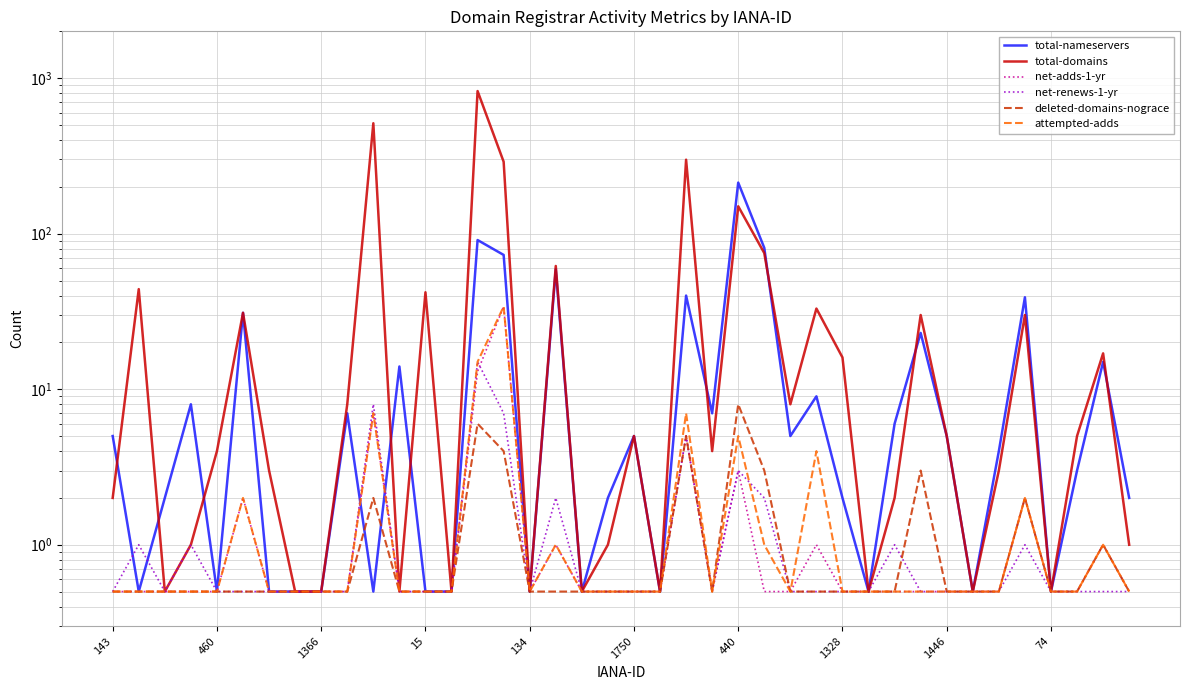

Is this an area chart (filled region under the line)?

No